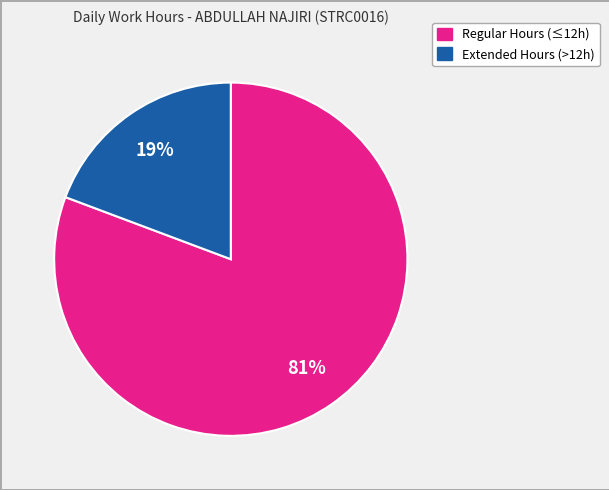

Count the number of slices in the pie.

2